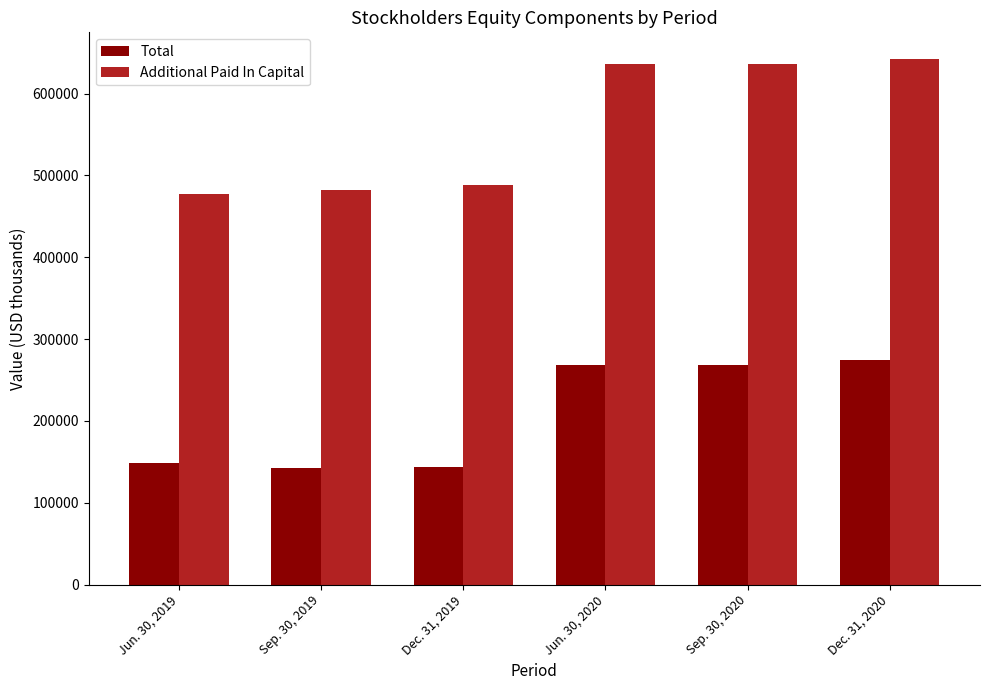

What is the label of the 1st bar from the left?

Jun. 30, 2019